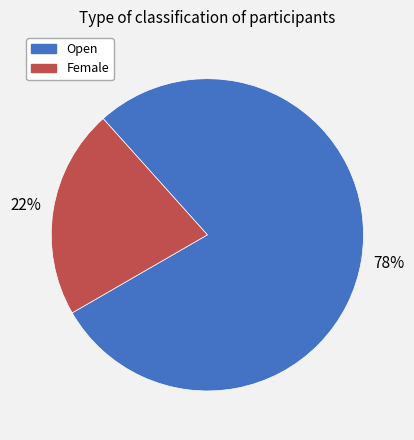

What percentage is the Open slice, to the nearest percent?

78%